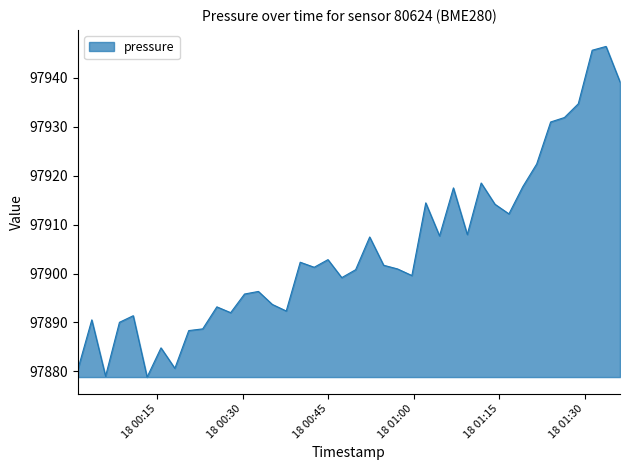

What is the smallest value displayed?

97878.8